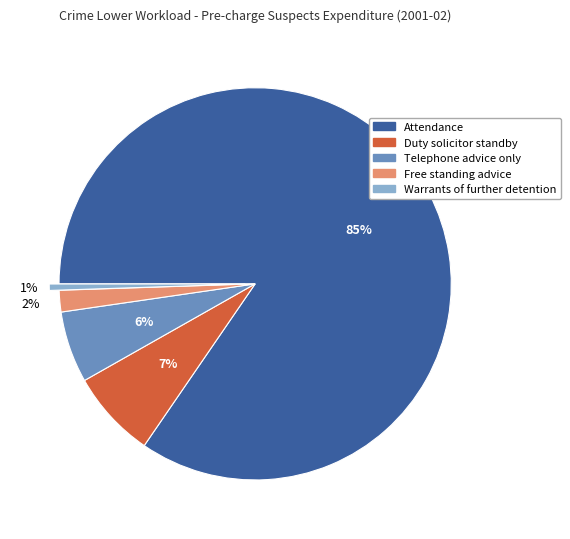

How many segments does this pie chart have?

5